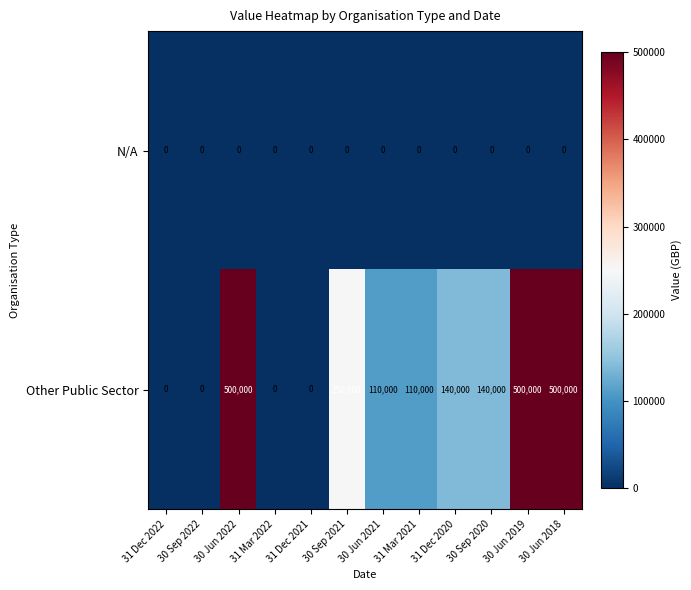

Rank the series by their maximum value, from lowest to highest.

N/A, Other Public Sector